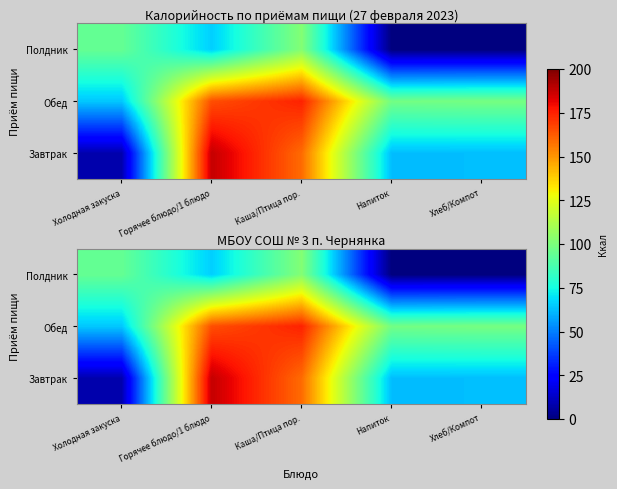

Which series has the largest total across all categories?

Обед